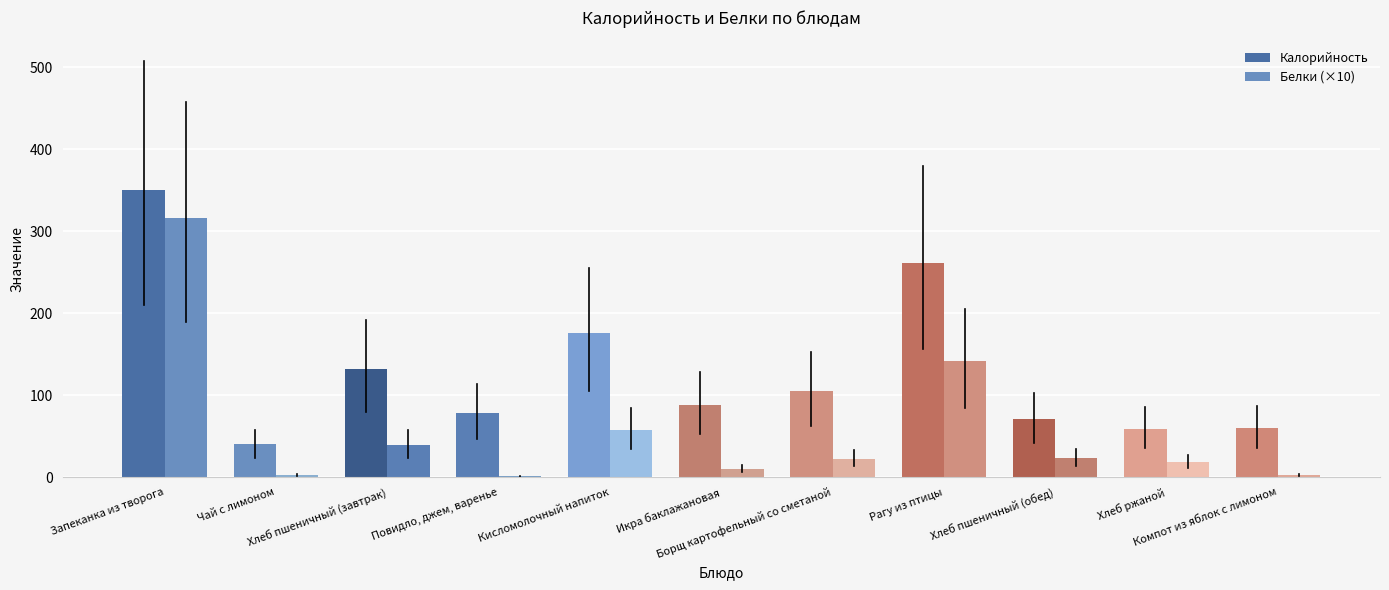

How many data points in Белки (×10) are above 22?

6